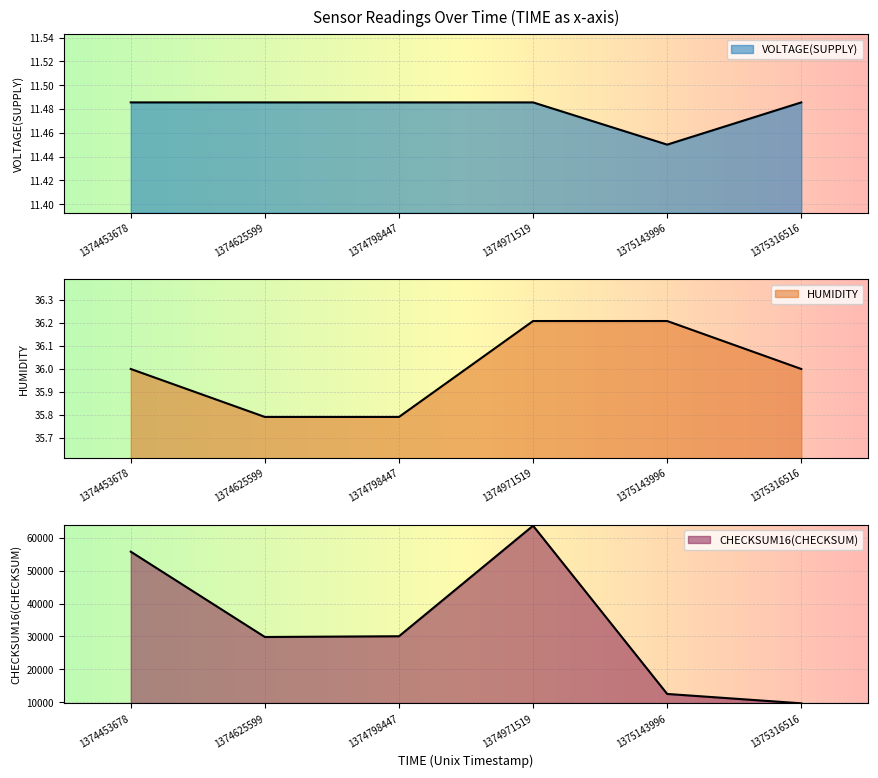

Reading left to right, what are all the values shown in this chart?

VOLTAGE(SUPPLY): 11.5	11.5	11.5	11.5	11.5	11.5
HUMIDITY: 36.0	35.8	35.8	36.2	36.2	36.0
CHECKSUM16(CHECKSUM): 55799.0	29839.0	30065.0	63693.0	12510.0	9655.0